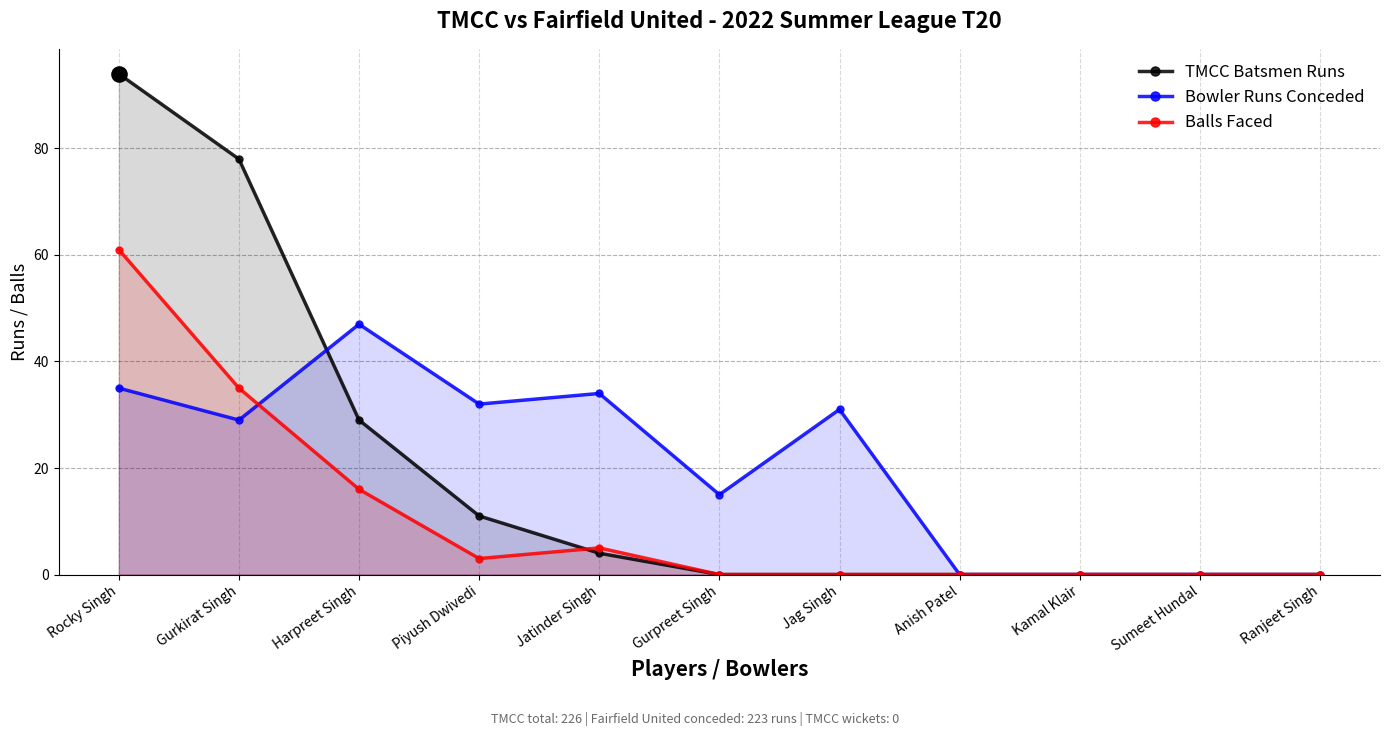

Which series contains the highest Y value?

TMCC Batsmen Runs